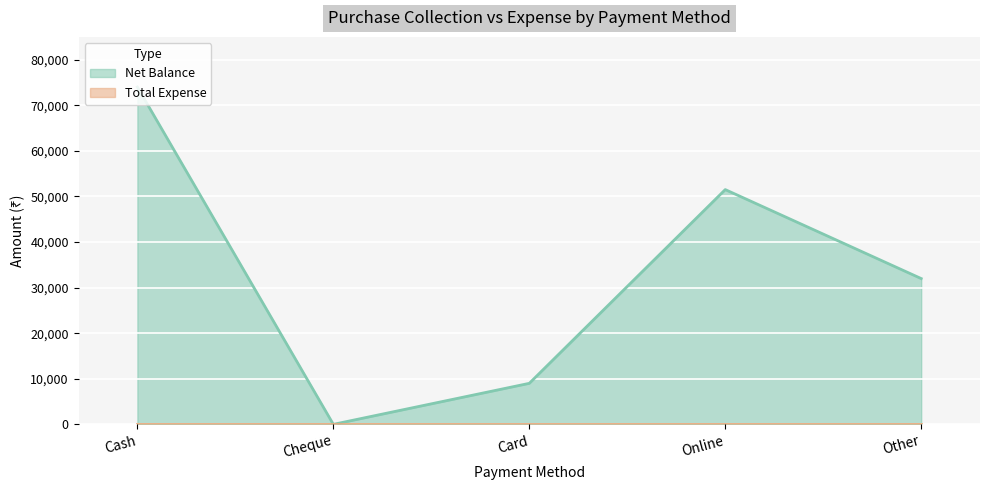

Reading left to right, what are all the values shown in this chart?

74000	0	9000	51500	31983